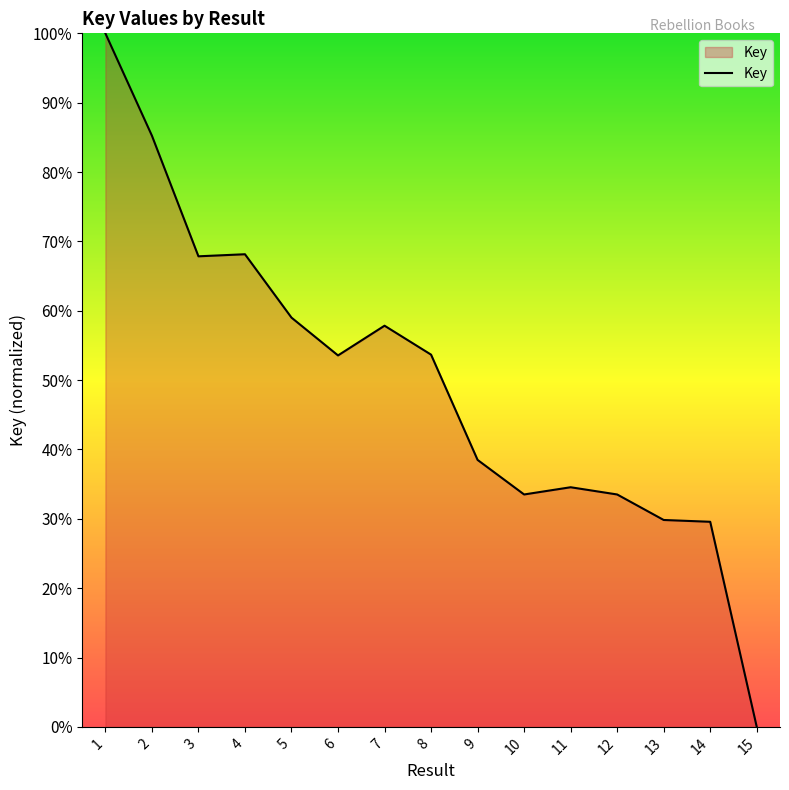

Approximately how many times larger is the value at 3 compared to 8?

1.3